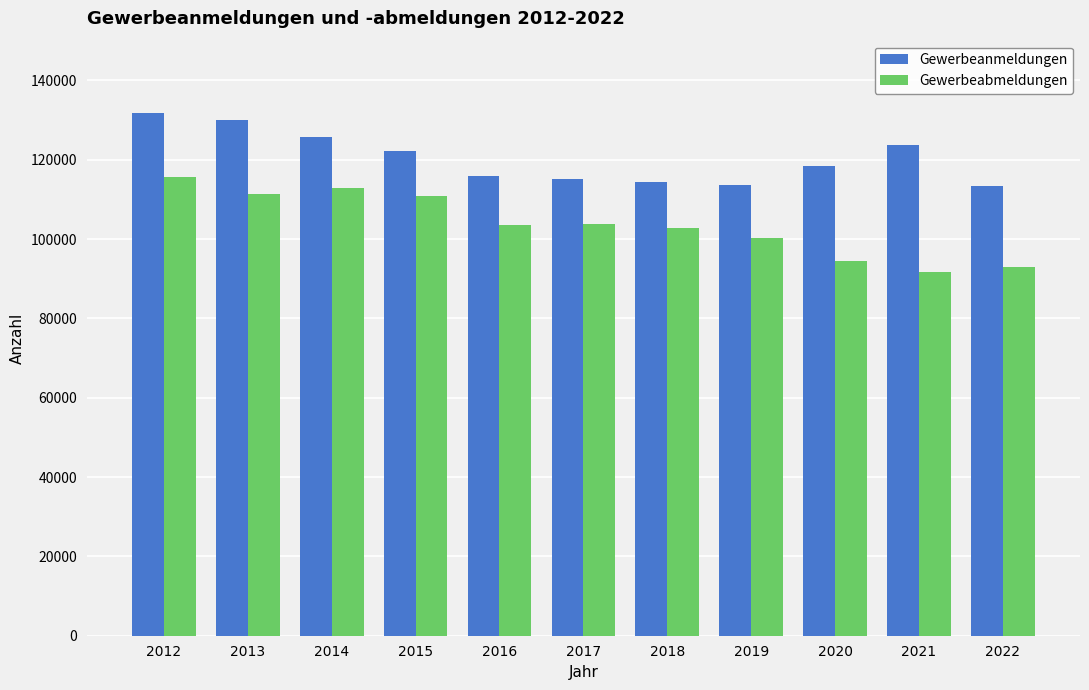

What is the spread (max minus min) of values at 2020?

24166